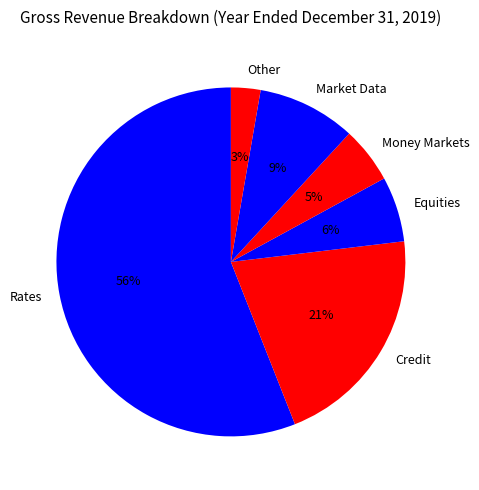

Between Other and Money Markets, which is larger?

Money Markets